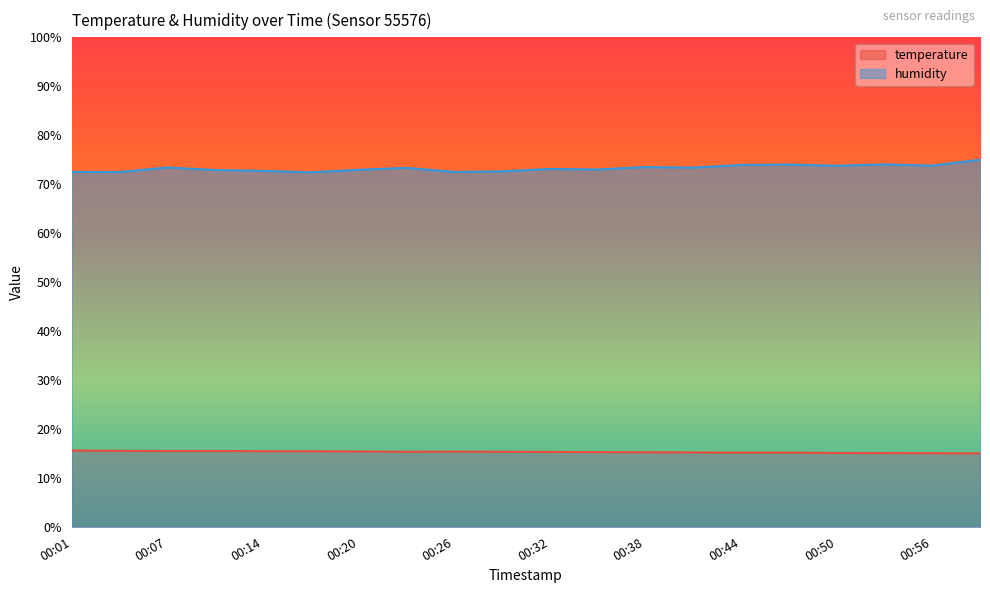

Where is the first local minimum for temperature?

00:23